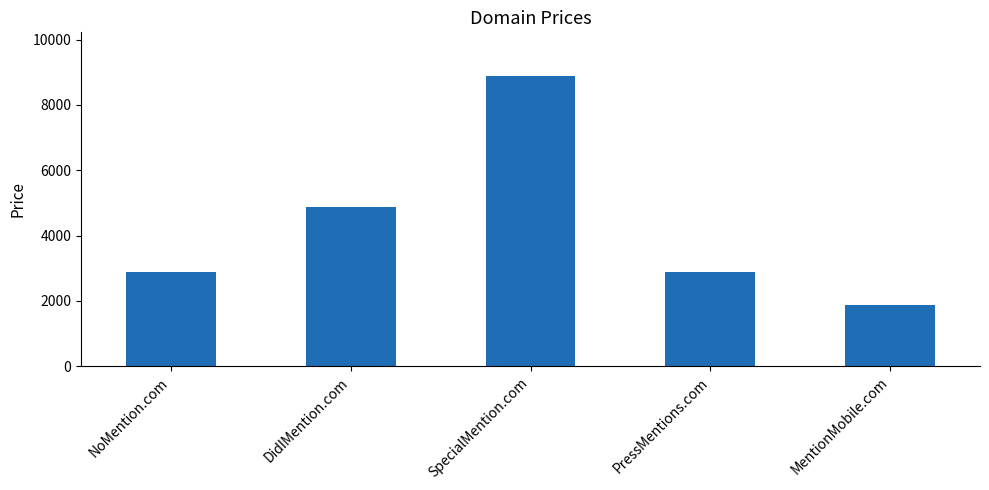

Does the chart contain stacked bars?

No